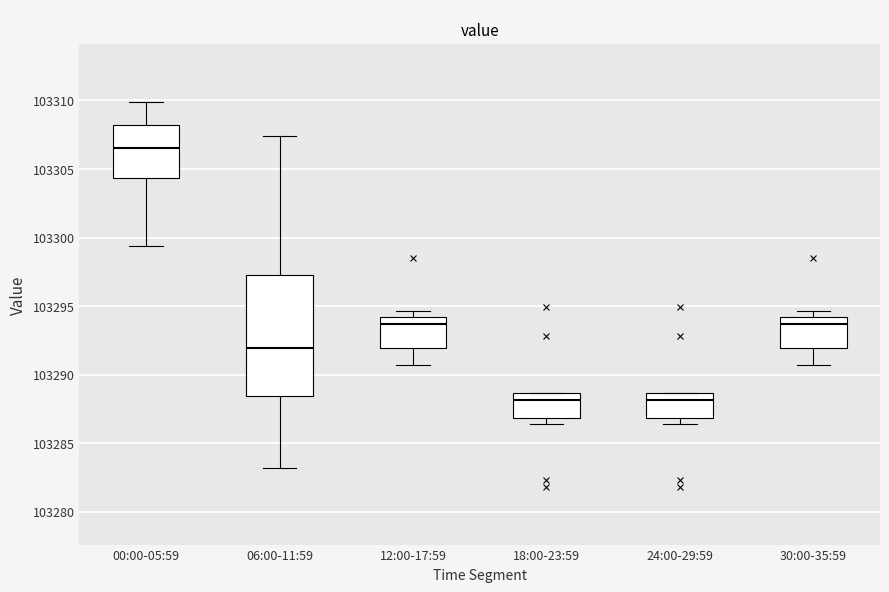

Which box's median line is the highest?

00:00-05:59